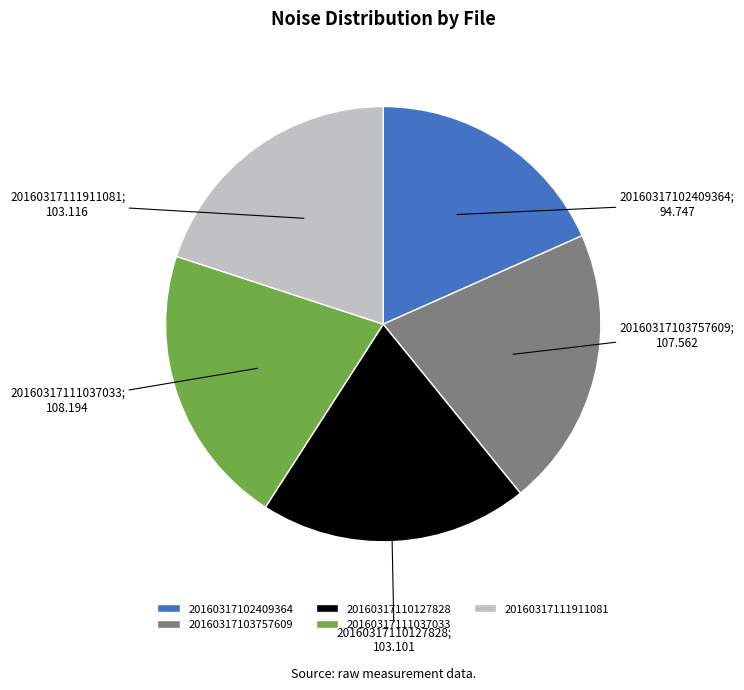

Is there any slice that represents more than half of the pie?

No